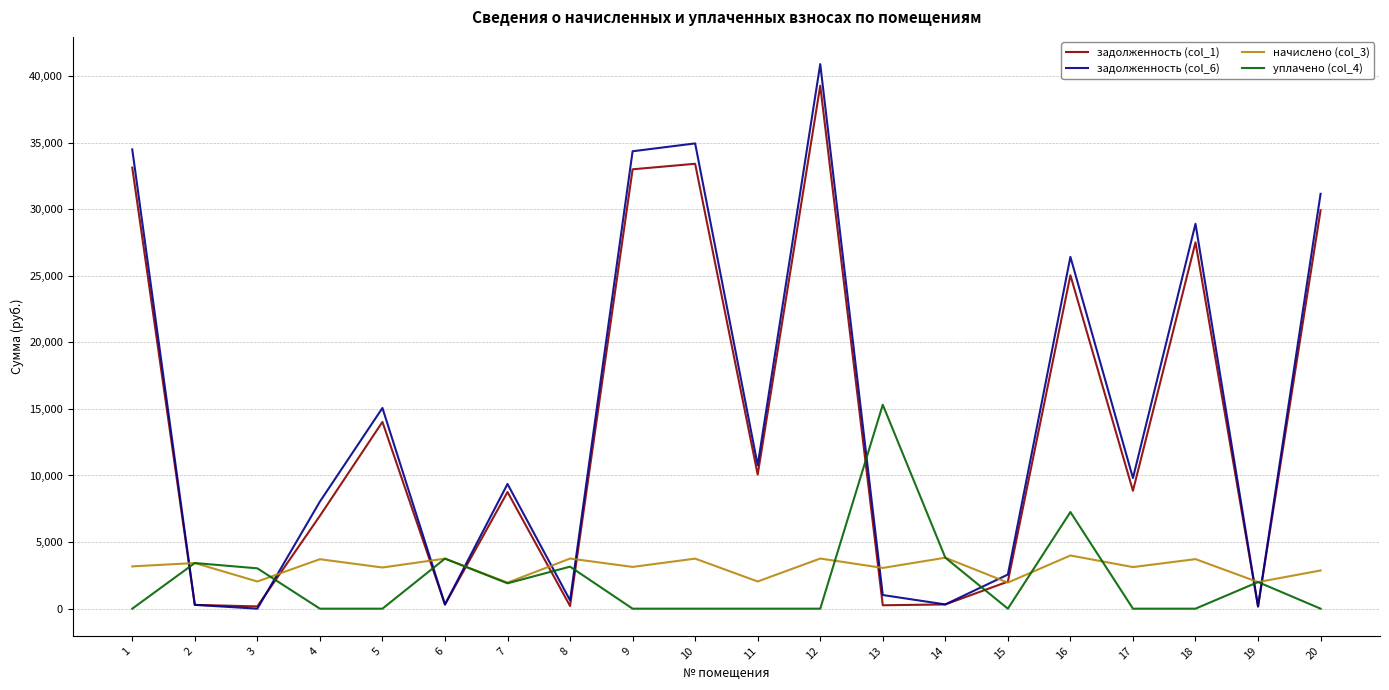

The value of уплачено (col_4) at 12 is 0.0. True or false?

True